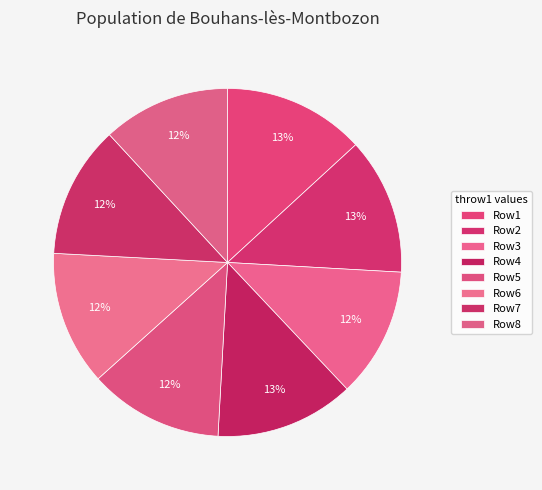

Does any single category account for the majority?

No